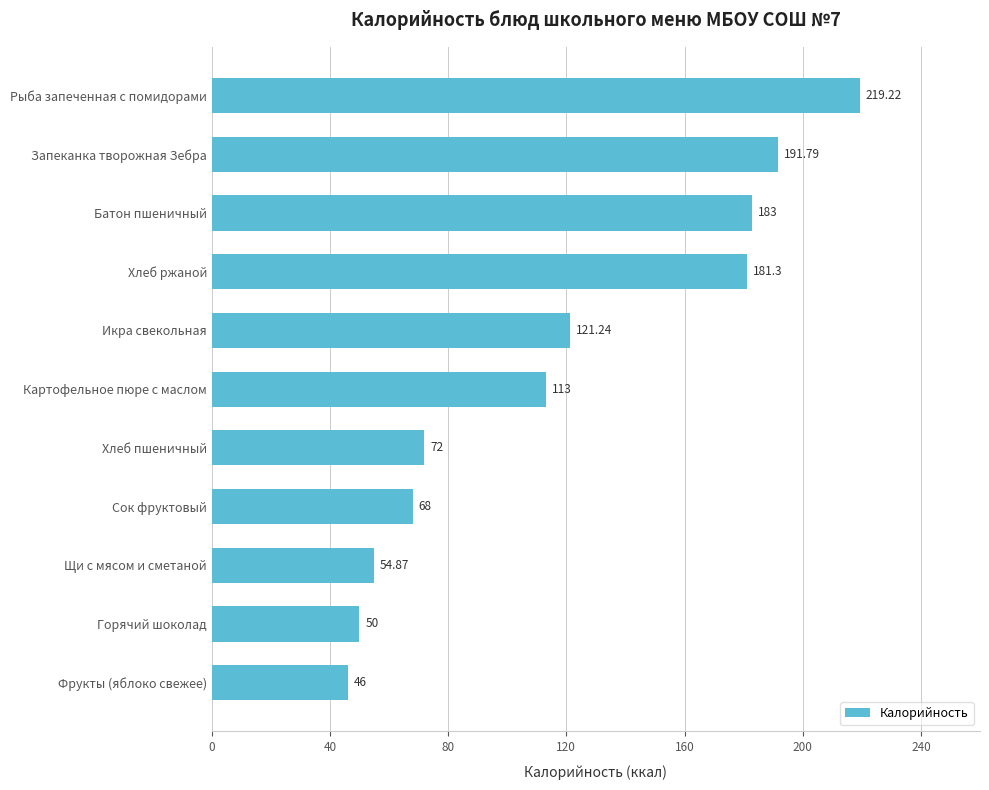

What is the average value?

118.2